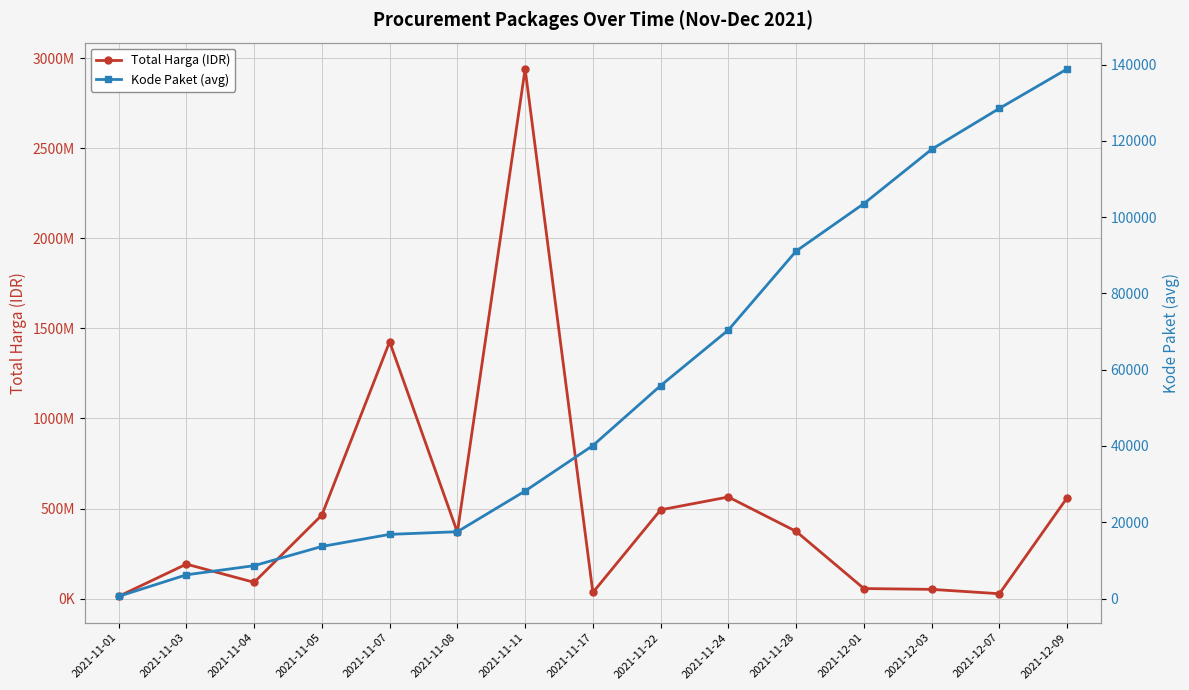

What is the minimum value shown in the chart?

569